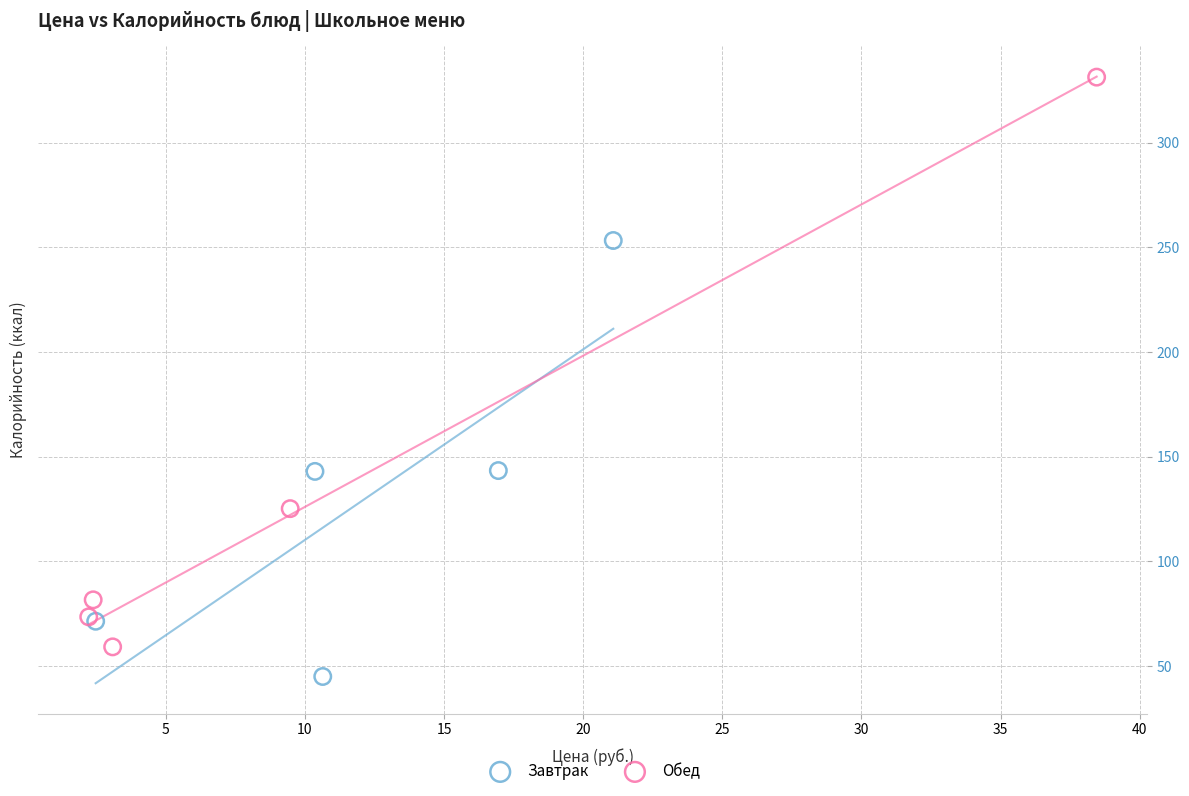

Which series contains the highest Y value?

Обед